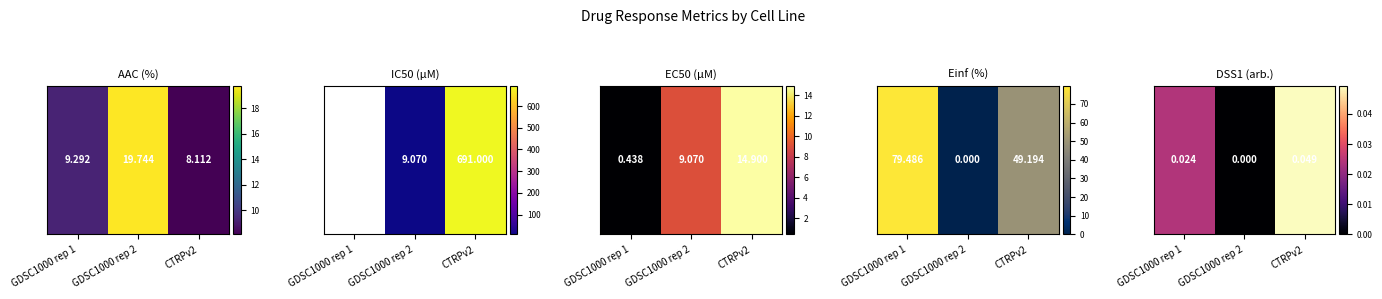

The chart shows a value of 0.0 at CTRPv2. True or false?

True